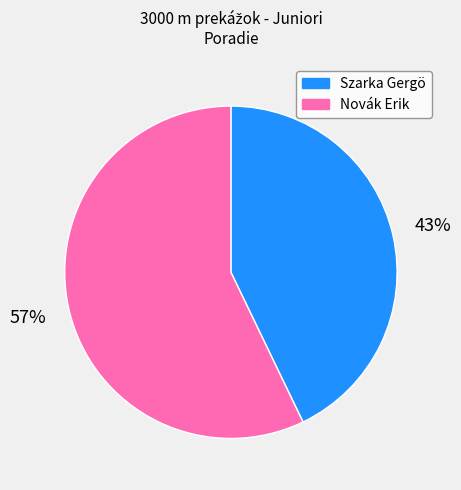

To the nearest percent, what portion does Szarka Gergö represent?

43%